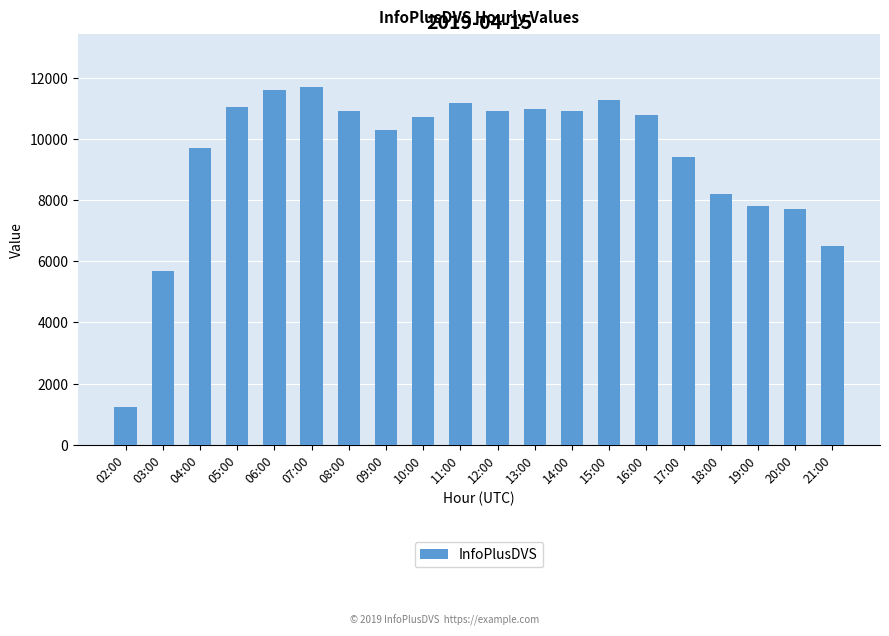

Count the number of categories in the chart.

20